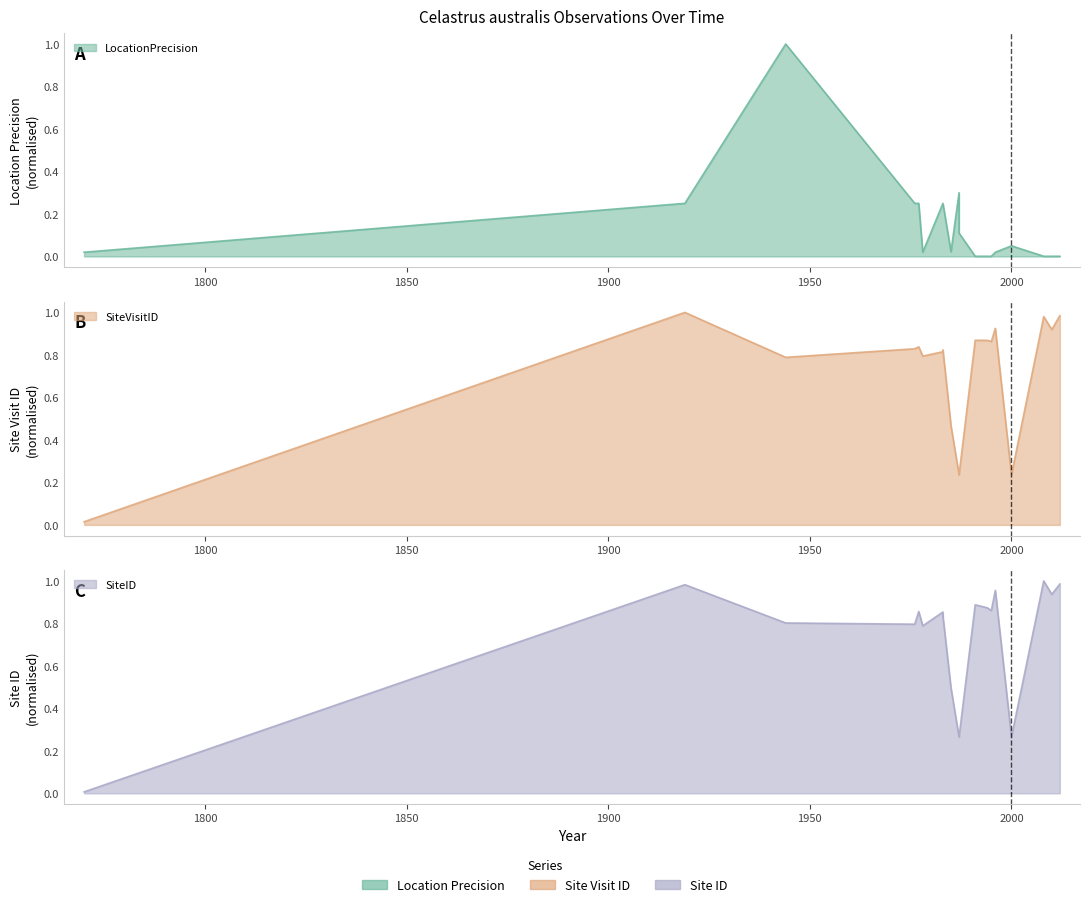

Reading left to right, extract all data points from this chart.

LocationPrecision: 0.0	0.2	1.0	0.2	0.2	0.0	0.2	0.2	0.2	0.0	0.3	0.1	0.0	0.0	0.0	0.0	0.0	0.1	0.0	0.0	0.0
SiteVisitID: 0.0	1.0	0.8	0.8	0.8	0.8	0.8	0.8	0.8	0.5	0.2	0.2	0.9	0.9	0.9	0.9	0.9	0.2	1.0	0.9	1.0
SiteID: 0.0	1.0	0.8	0.8	0.9	0.8	0.9	0.8	0.8	0.5	0.3	0.3	0.9	0.9	0.9	0.9	1.0	0.3	1.0	0.9	1.0